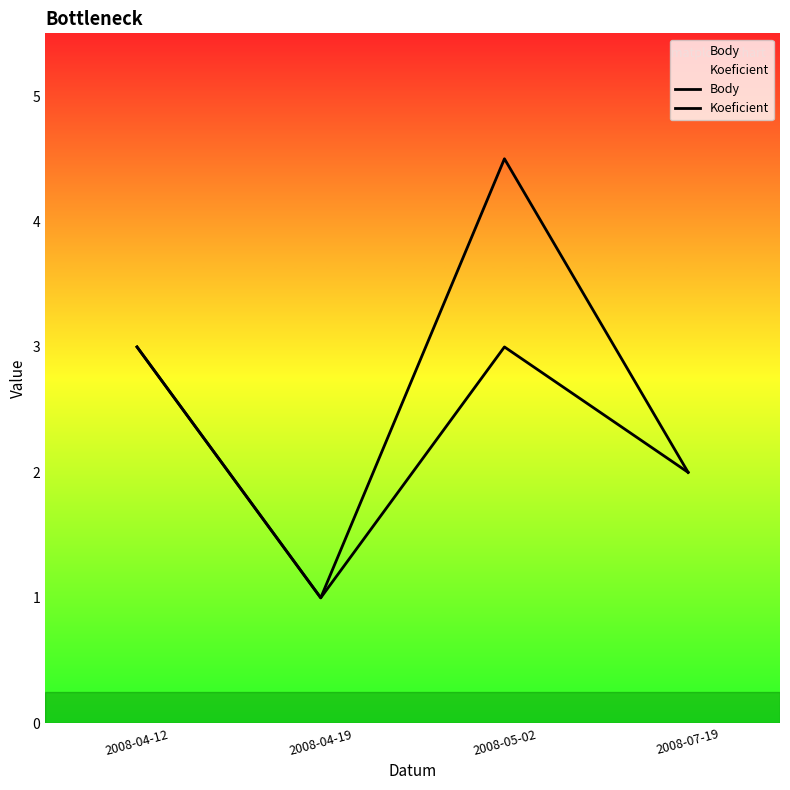

True or false: Body has a value of 1.0 at 2008-04-19.

True